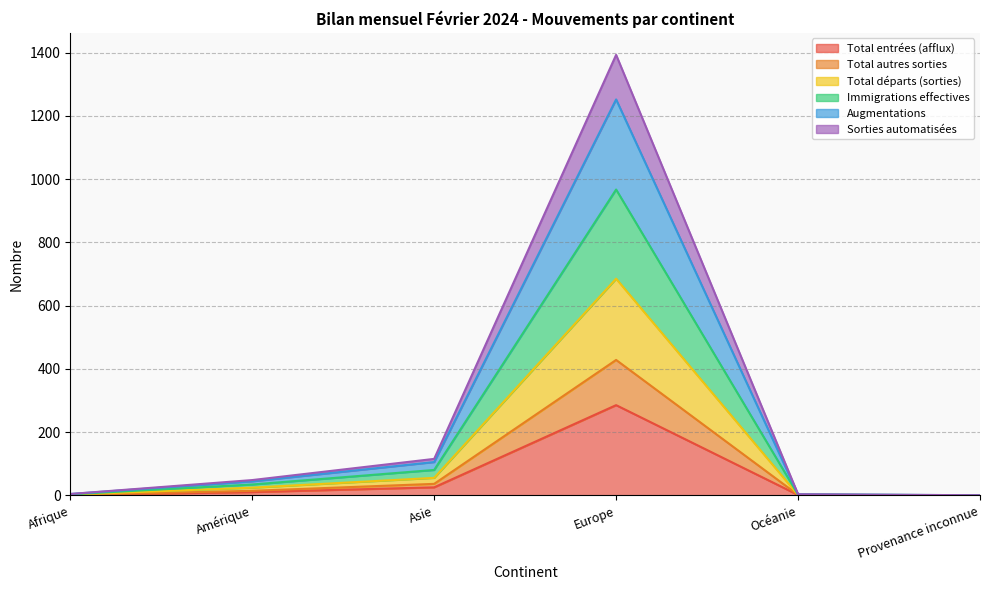

Which label corresponds to the smallest value in the chart?

Provenance inconnue